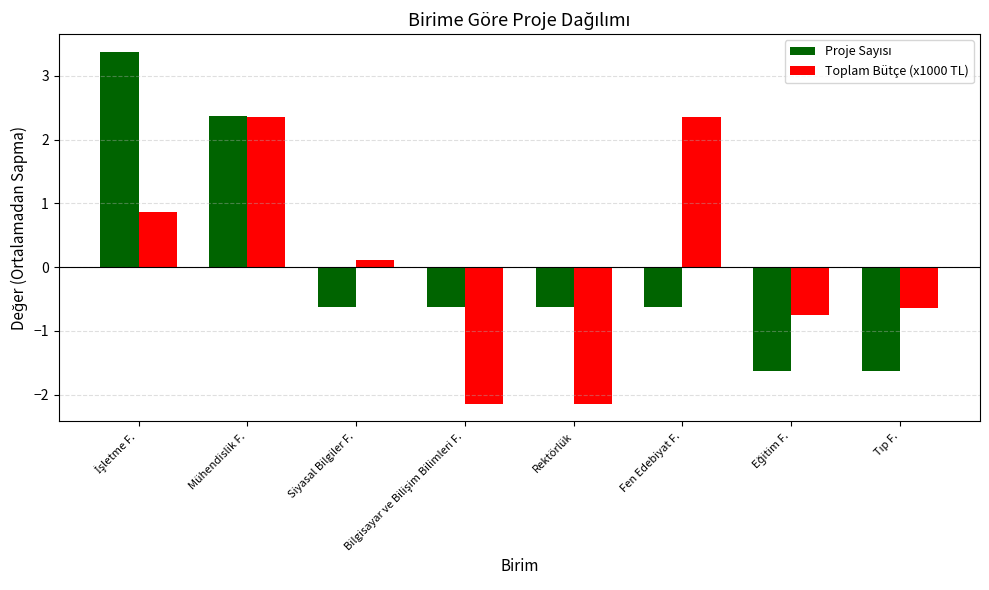

How many values in Toplam Bütçe (x1000 TL) are above zero?

4